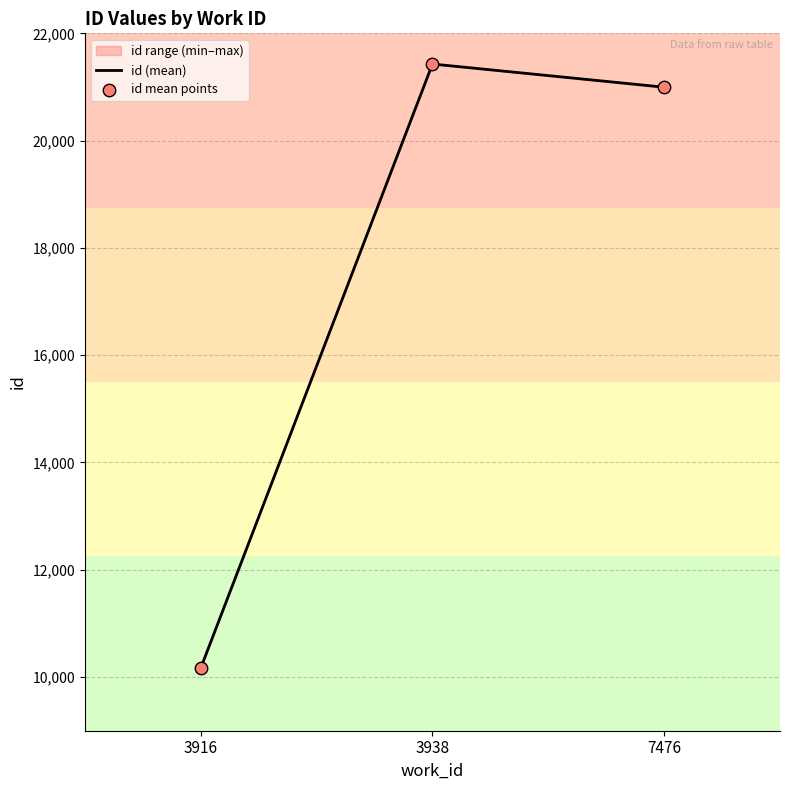

Which series reaches the minimum Y coordinate?

id (mean)